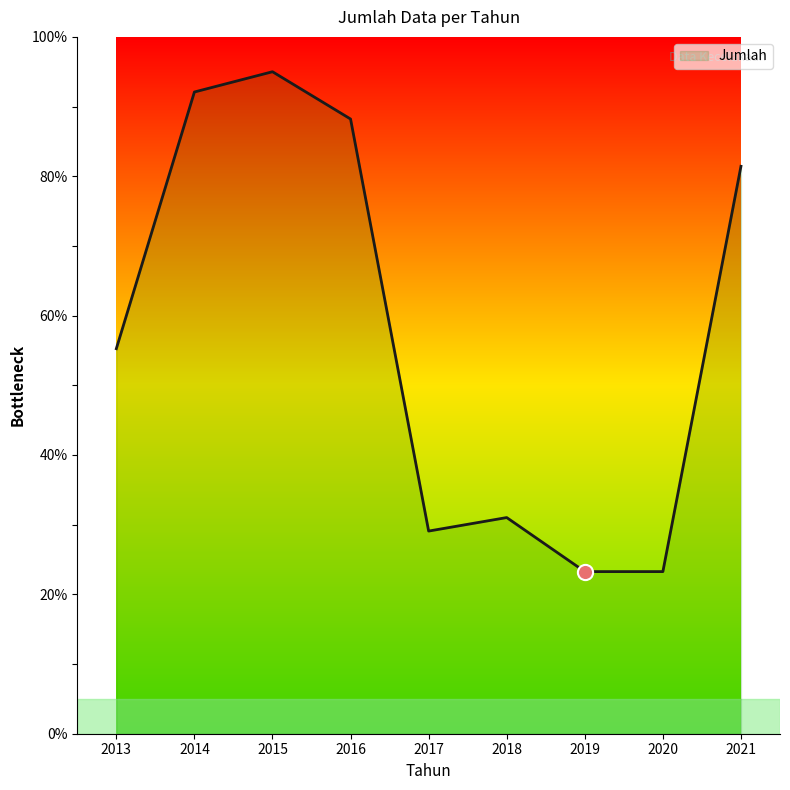

Between 2016 and 2019, which is larger?

2016